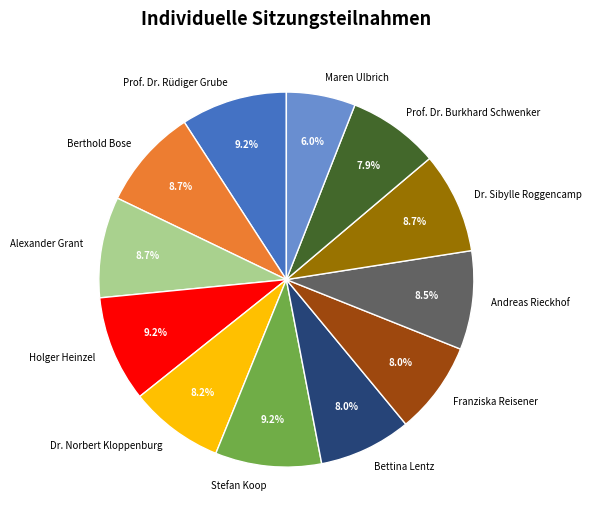

Does Franziska Reisener represent more than half of the total?

No